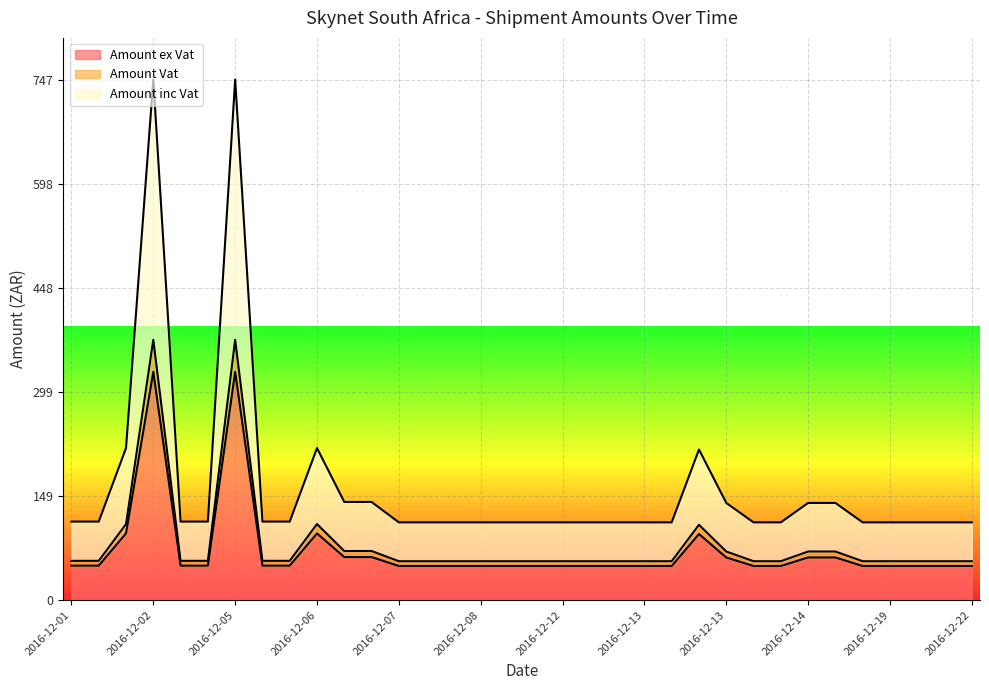

List the series in order of their peak value, highest first.

Amount inc Vat, Amount ex Vat, Amount Vat